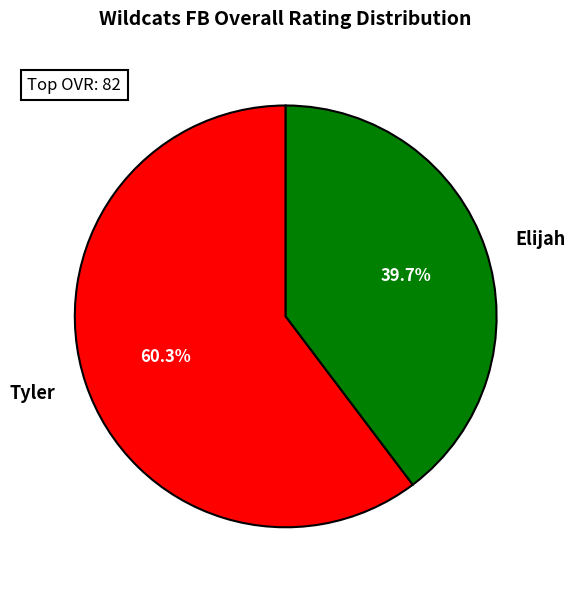

Which slice represents more than half of the pie?

Tyler